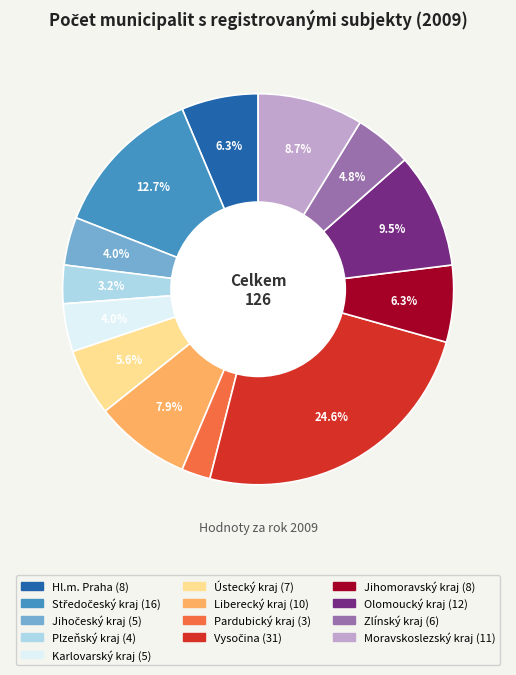

How many segments does this pie chart have?

13